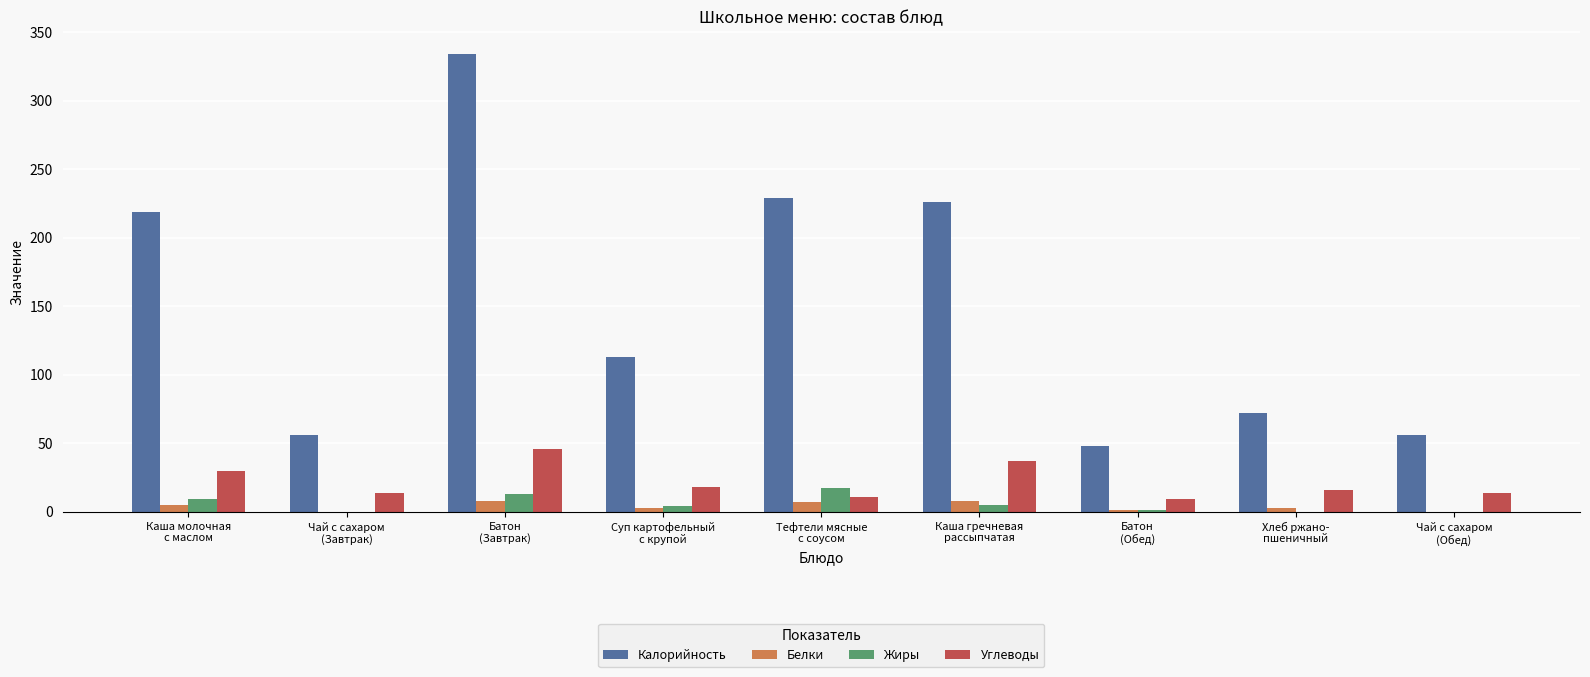

What is the sum of all Белки values?

35